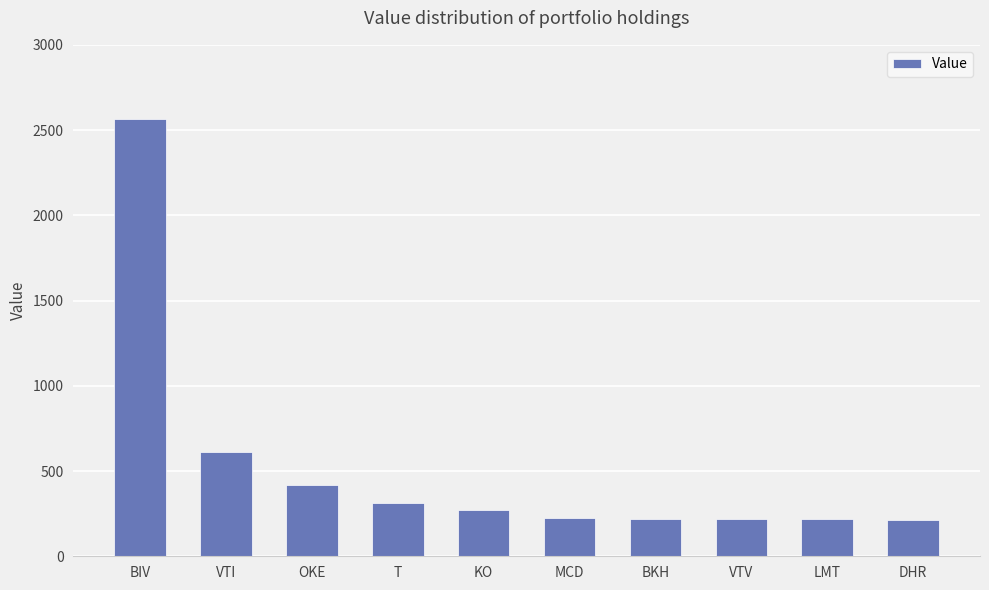

What is the average value?

527